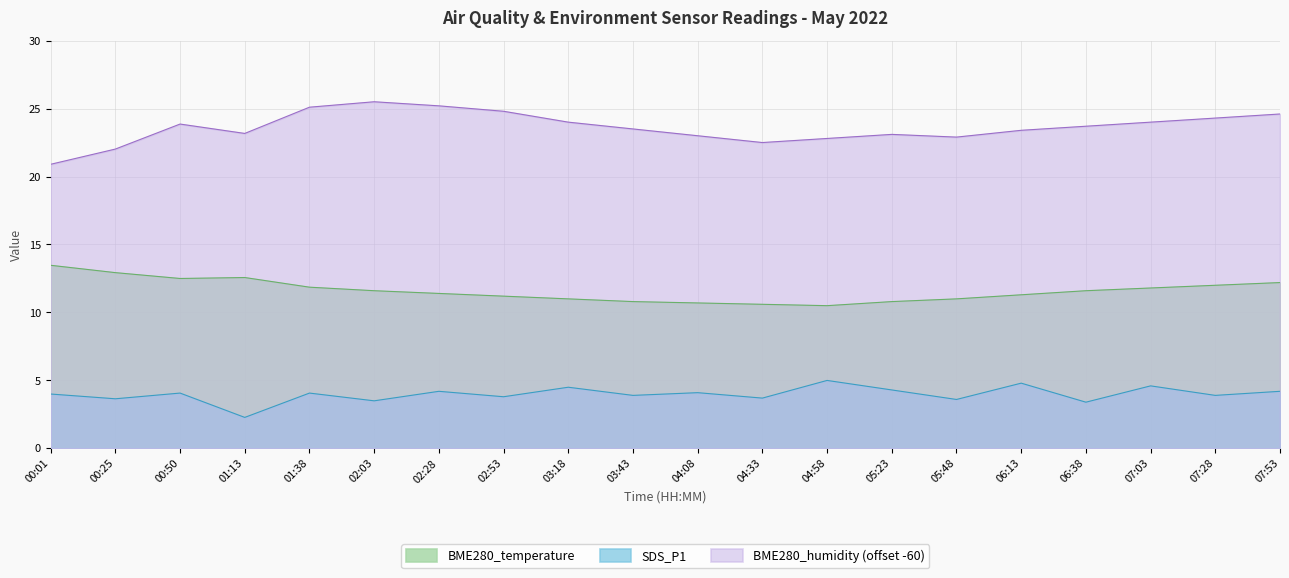

Reading left to right, list all the values displayed in this chart.

SDS_P1: 4.0	3.6	4.1	2.3	4.1	3.5	4.2	3.8	4.5	3.9	4.1	3.7	5.0	4.3	3.6	4.8	3.4	4.6	3.9	4.2
BME280_humidity: 20.9	22.0	23.9	23.2	25.1	25.5	25.2	24.8	24.0	23.5	23.0	22.5	22.8	23.1	22.9	23.4	23.7	24.0	24.3	24.6
BME280_temperature: 13.5	12.9	12.5	12.6	11.9	11.6	11.4	11.2	11.0	10.8	10.7	10.6	10.5	10.8	11.0	11.3	11.6	11.8	12.0	12.2